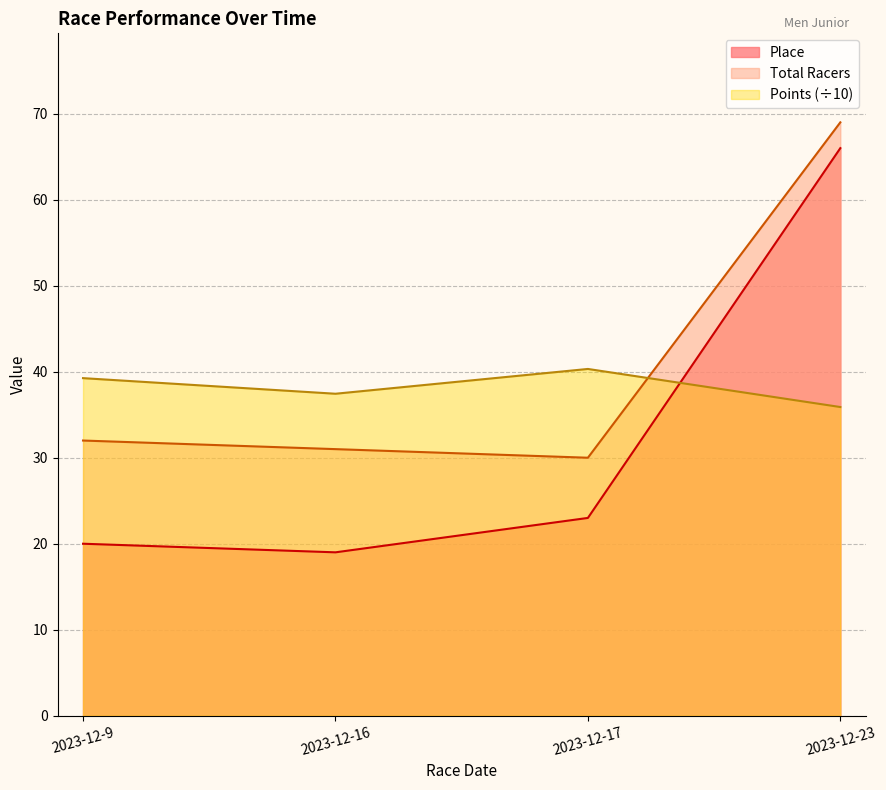

Rank the series at 2023-12-16 from lowest to highest value.

Place, Total Racers, Points (÷10)